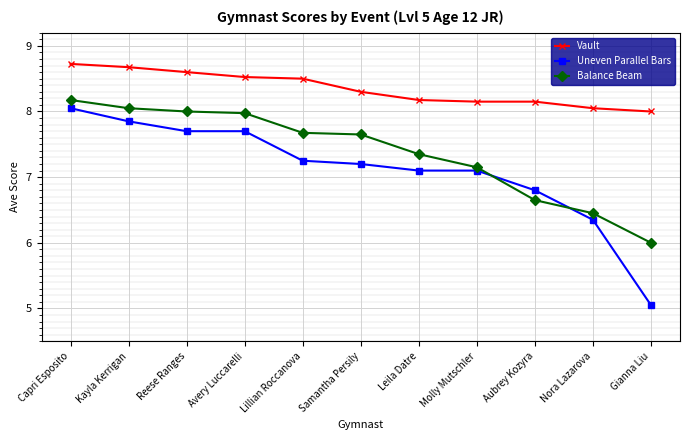

Where does the Balance Beam series first go above 7?

Capri Esposito